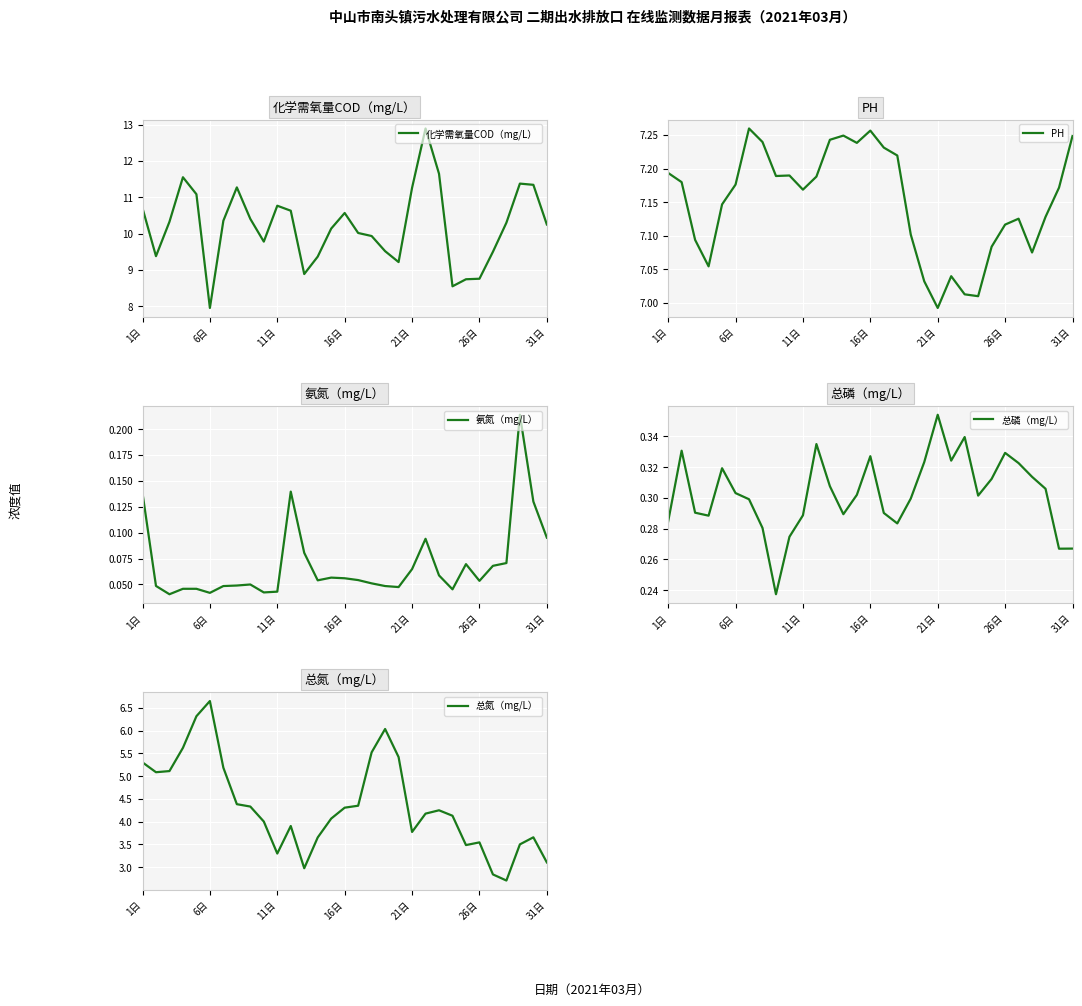

At 29, list the series in order from smallest to largest.

氨氮（mg/L）, 总磷（mg/L）, 总氮（mg/L）, PH, 化学需氧量COD（mg/L）